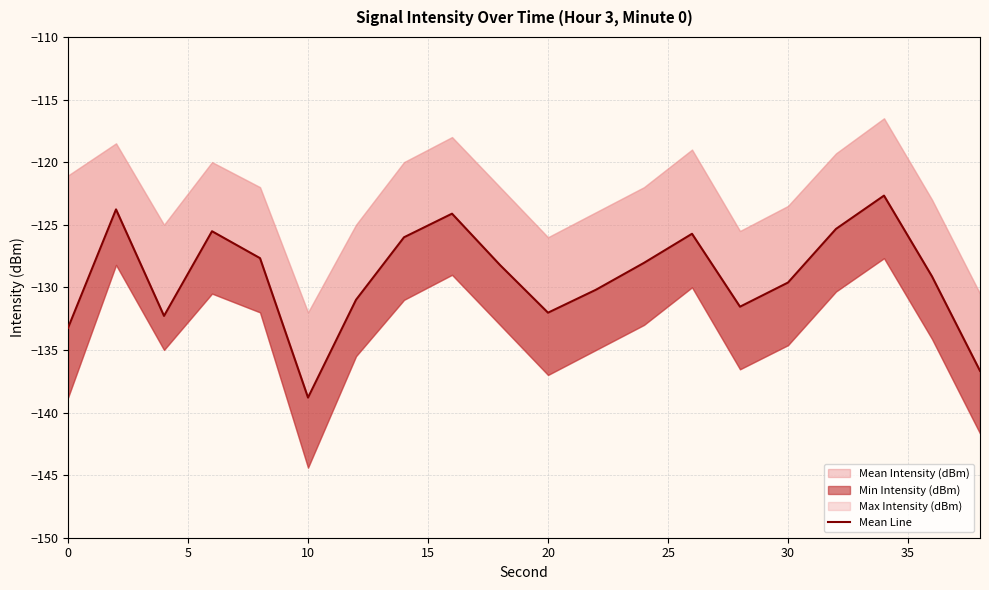

Reading left to right, transcribe all the data shown in this chart.

-133.2	-123.8	-132.3	-125.5	-127.7	-138.8	-131.0	-126.0	-124.1	-128.2	-132.0	-130.2	-128.0	-125.7	-131.5	-129.6	-125.3	-122.7	-129.1	-136.7